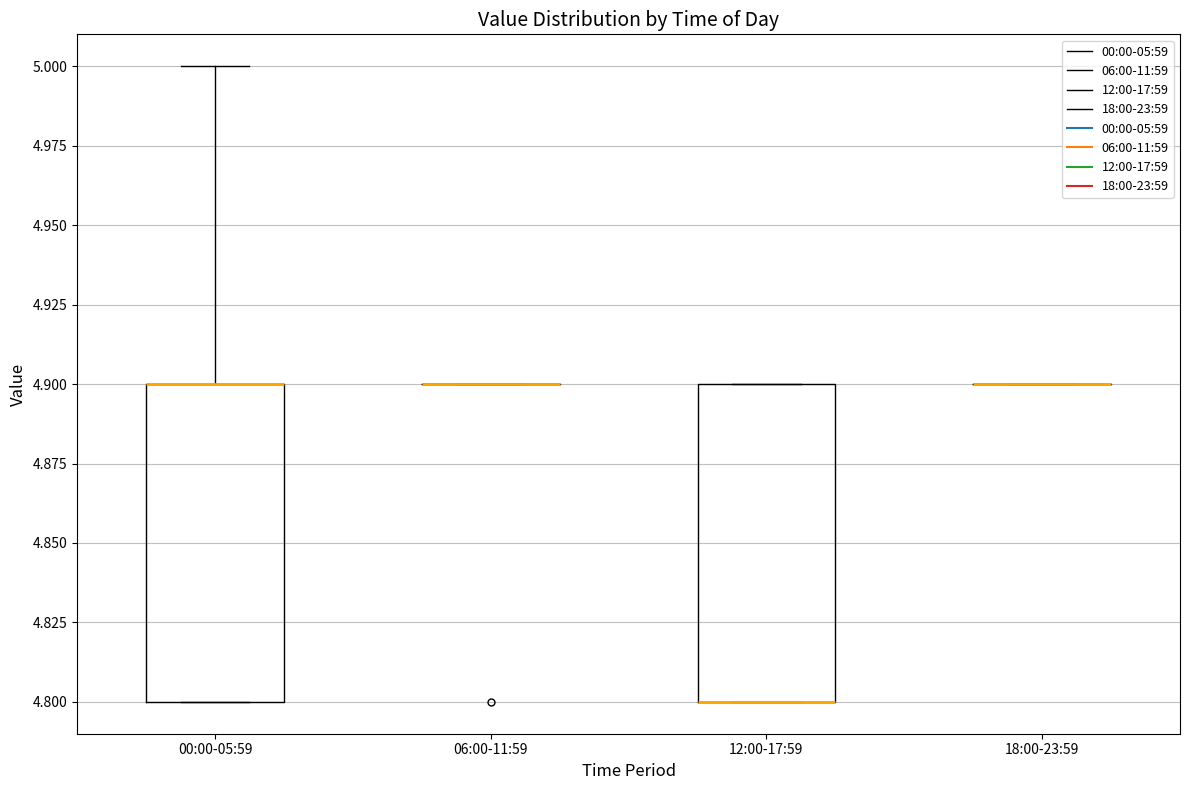

Reading left to right, read every box against the y-axis: the position of its median line, the range the box covers, and the ends of its whiskers. The values are not printed on the chart, so give them approximately, as read against the axis.

00:00-05:59: median 4.9 (drawn on the box's upper edge), box 4.8 to 4.9, whiskers 4.8 to 5.0
06:00-11:59: box collapsed to a line at 4.9, whiskers 4.9 to 4.9
12:00-17:59: median 4.8 (drawn on the box's lower edge), box 4.8 to 4.9, whiskers 4.8 to 4.9
18:00-23:59: box collapsed to a line at 4.9, whiskers 4.9 to 4.9